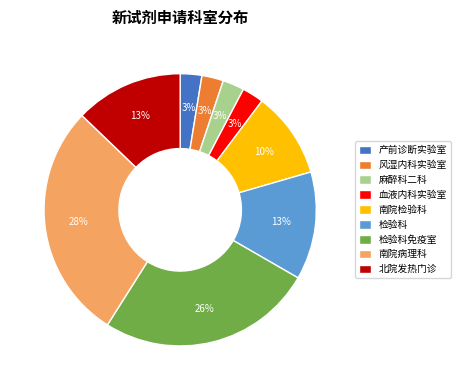

Is it true that 产前诊断实验室 is 10% of the pie?

False